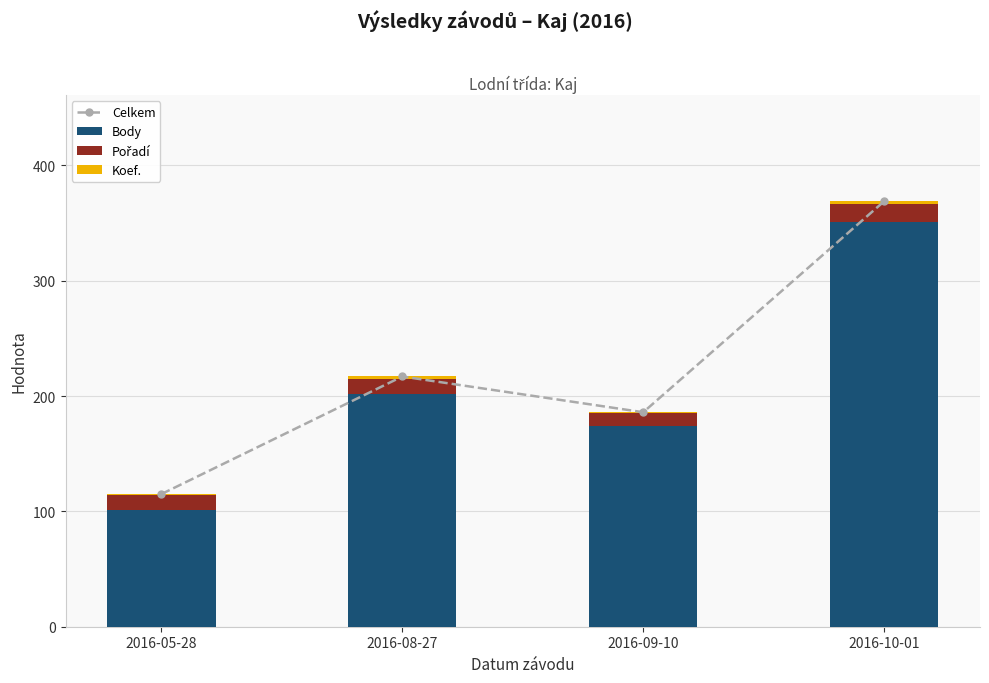

Is the value of Body at 2016-05-28 greater than the value of Celkem at 2016-08-27?

No